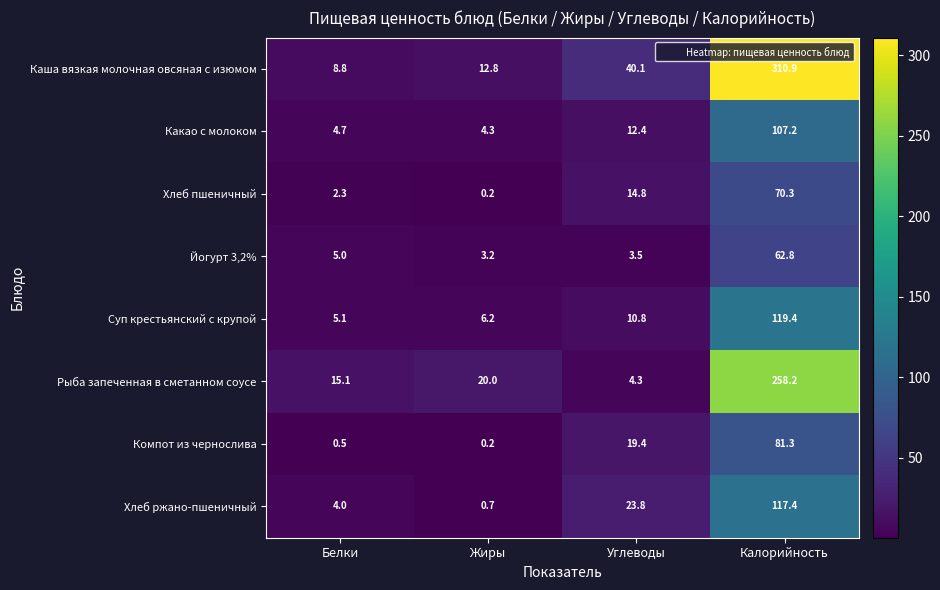

Where does the Компот из чернослива series first go above 19?

Углеводы